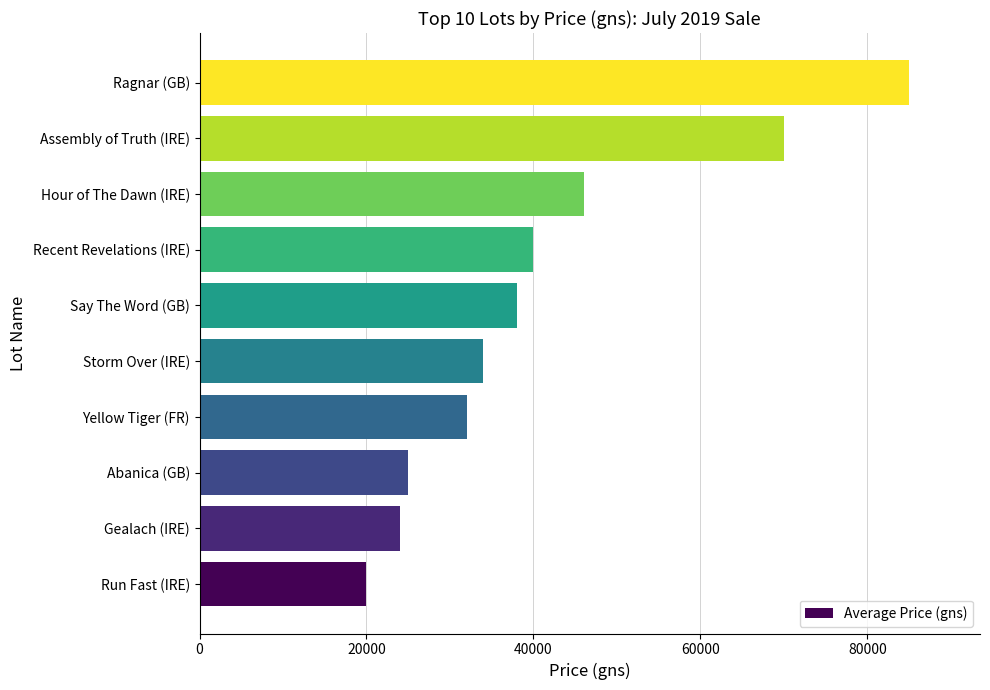

What value does the data have at Recent Revelations (IRE), to the nearest 50?

40000